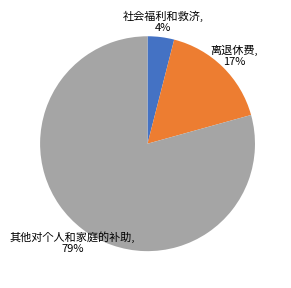

Does any single category account for the majority?

Yes